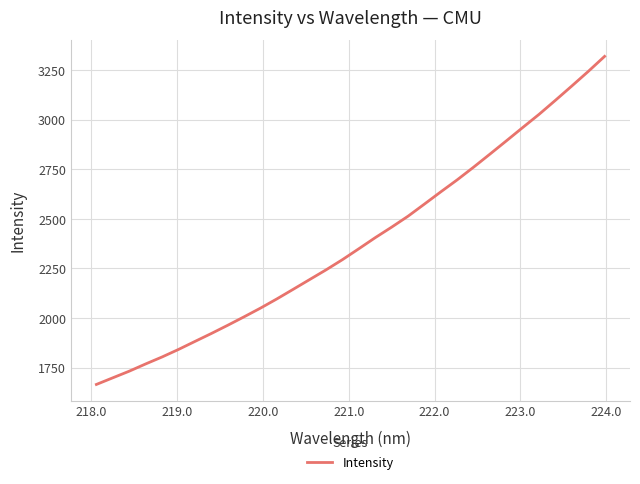

What is the maximum value shown in the chart?

3319.9